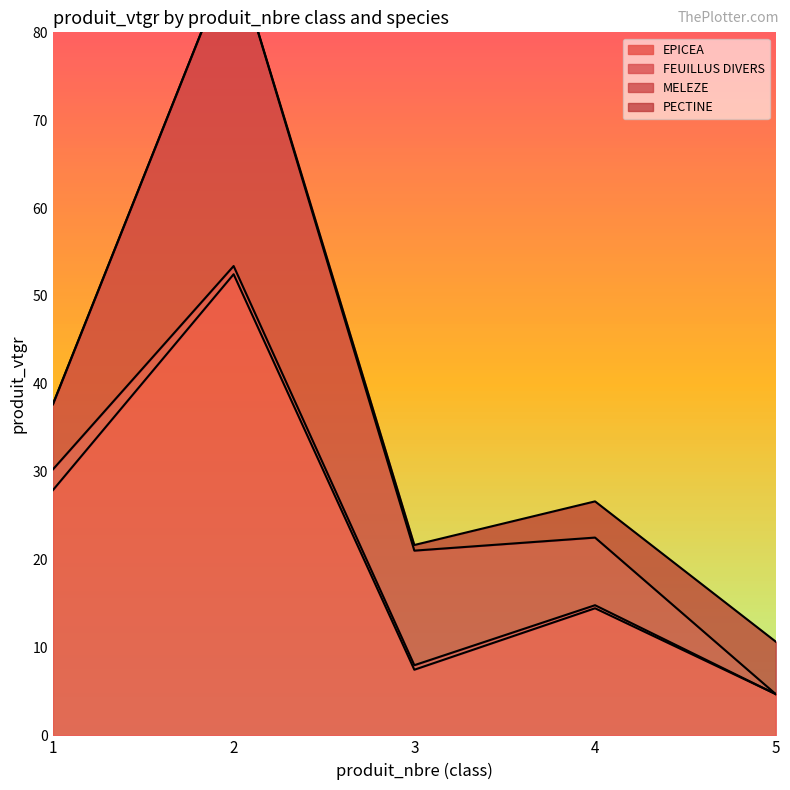

How many interior local valleys does the EPICEA series have?

1